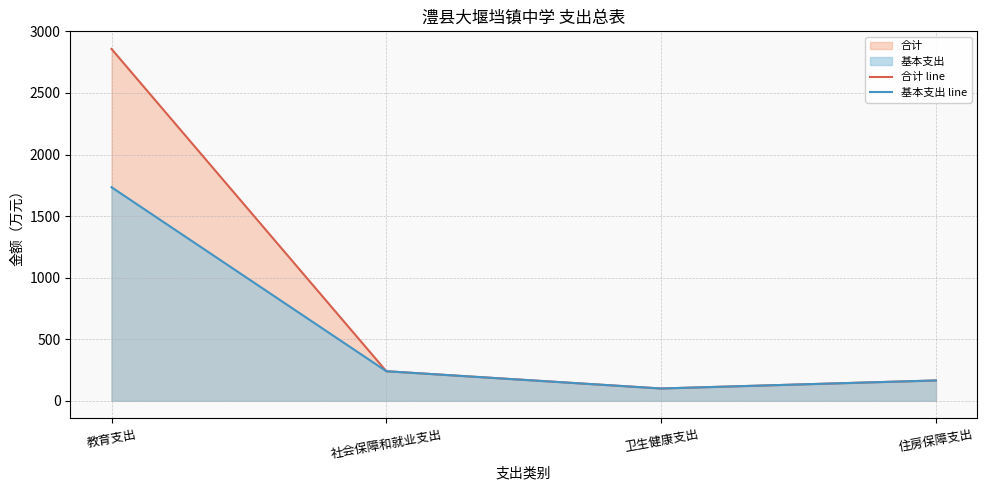

How many lines are shown in the chart?

2